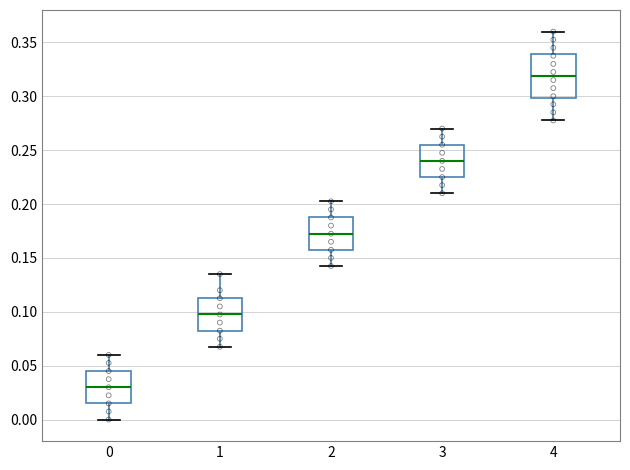

Which box is the tallest, from its lower edge to its upper edge?

4